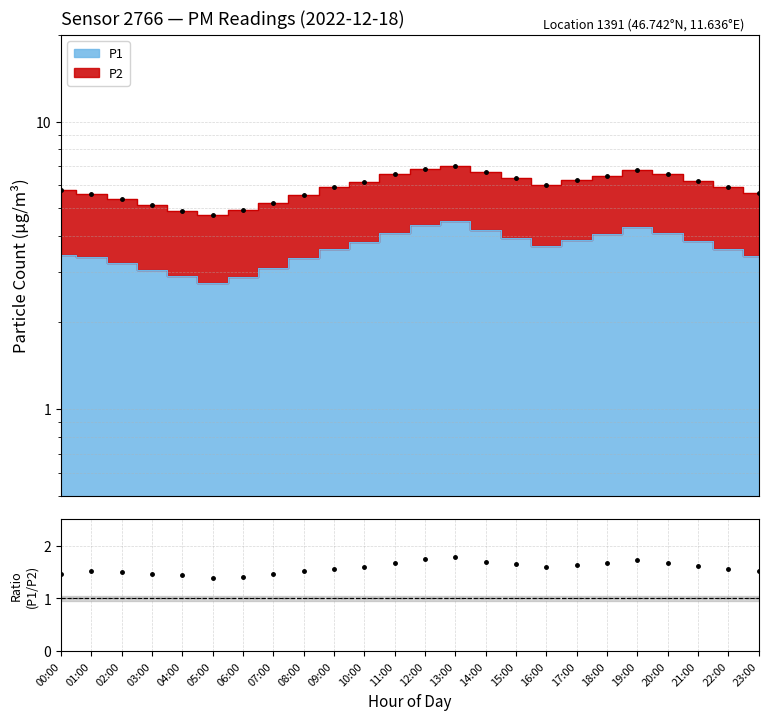

Between 11:00 and 12:00, which is larger?

12:00